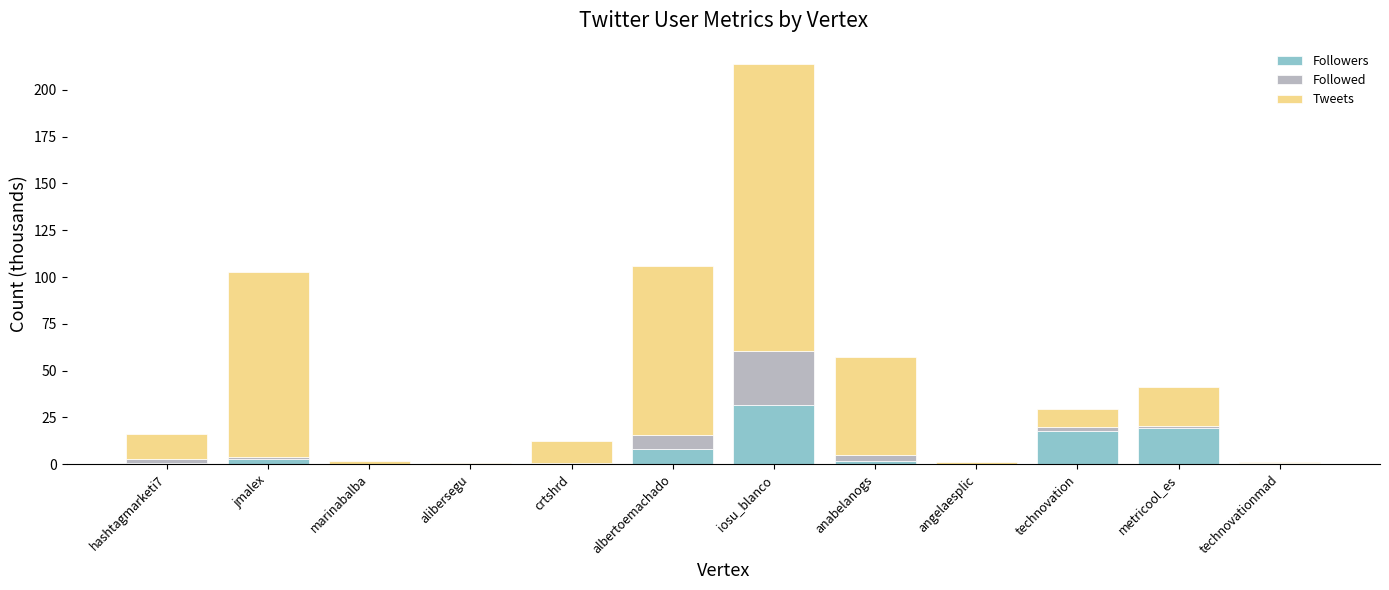

What is the difference between the Followers values at crtshrd and anabelanogs?

1.4